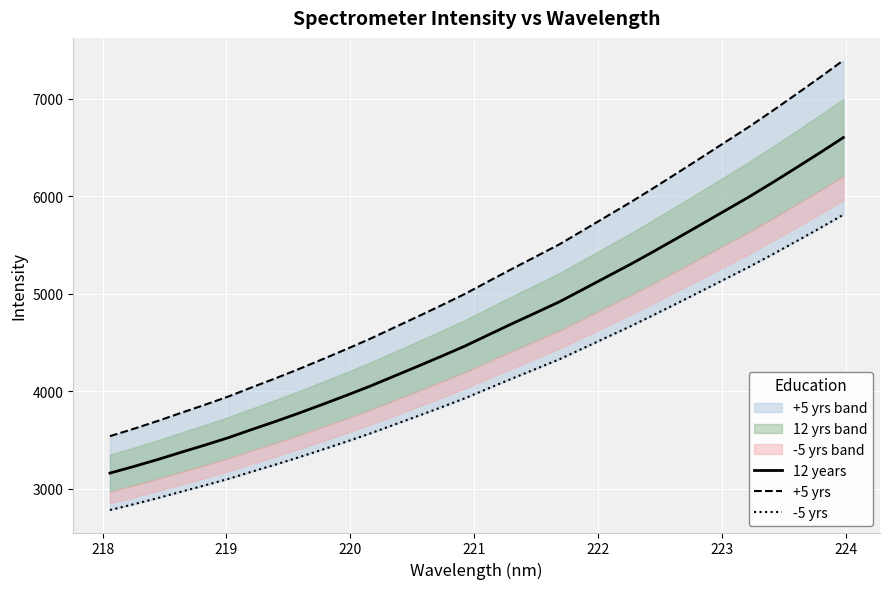

Reading right to left, list all the values displayed in this chart.

12 years: 6602.5	6444.8	6291.3	6139.7	5992.3	5852.8	5712.7	5574.2	5436.8	5302.4	5174.4	5045.7	4918.0	4805.0	4693.2	4578.5	4462.8	4357.4	4254.4	4153.2	4052.0	3957.4	3865.5	3775.6	3689.3	3606.5	3521.7	3445.3	3371.5	3296.3	3225.7	3158.4
+5 yrs: 7394.8	7218.2	7046.2	6876.5	6711.4	6555.1	6398.2	6243.1	6089.2	5938.7	5795.3	5651.2	5508.1	5381.6	5256.4	5127.9	4998.3	4880.3	4764.9	4651.6	4538.3	4432.3	4329.4	4228.6	4132.0	4039.3	3944.3	3858.8	3776.1	3691.9	3612.8	3537.4
-5 yrs: 5810.2	5671.4	5536.3	5403.0	5273.2	5150.4	5027.2	4905.3	4784.4	4666.1	4553.4	4440.2	4327.8	4228.4	4130.0	4029.1	3927.3	3834.5	3743.8	3654.9	3565.8	3482.5	3401.7	3322.5	3246.6	3173.7	3099.1	3031.9	2967.0	2900.7	2838.6	2779.4